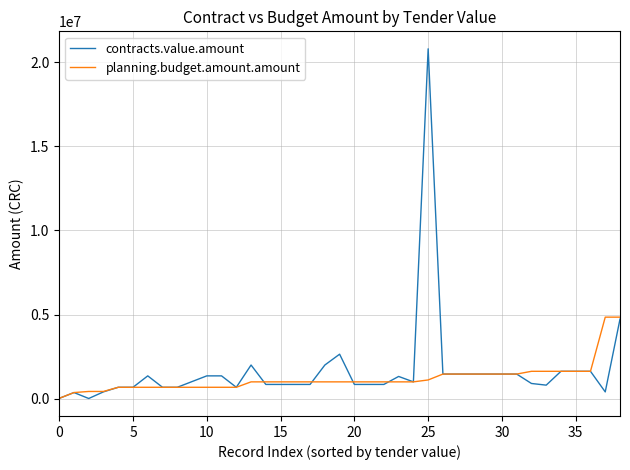

Which series has the widest spread of values?

contracts.value.amount